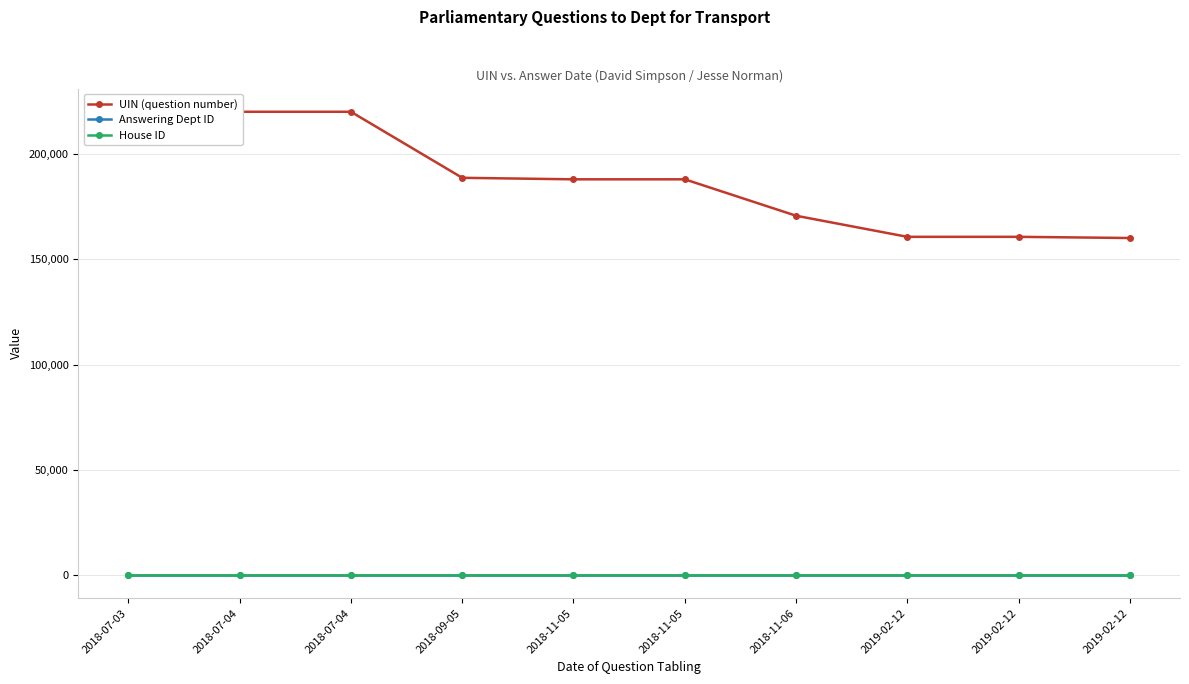

Is it true that UIN (question number) equals 160725 at 2019-02-12?

True